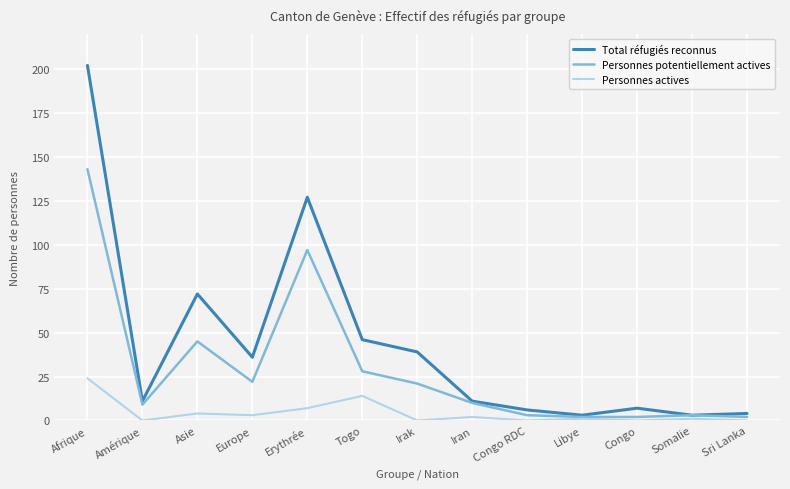

Reading left to right, transcribe all the data shown in this chart.

Total réfugiés reconnus: 202	11	72	36	127	46	39	11	6	3	7	3	4
Personnes potentiellement actives: 143	9	45	22	97	28	21	10	3	2	2	3	2
Personnes actives: 24	0	4	3	7	14	0	2	0	1	0	1	0